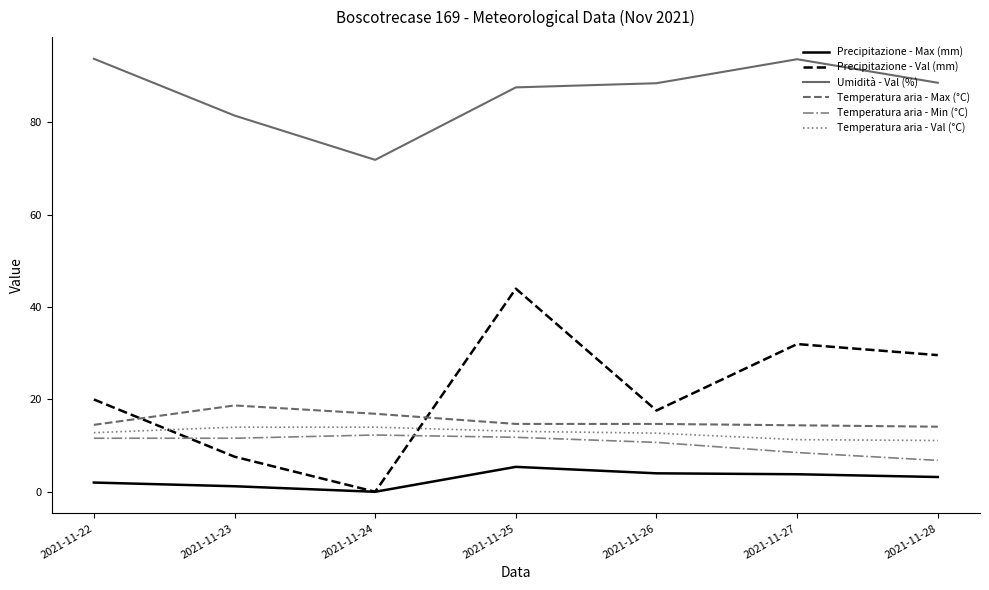

What is the sum of the Temperatura aria - Max (°C) values at 2021-11-26 and 2021-11-25?

29.4